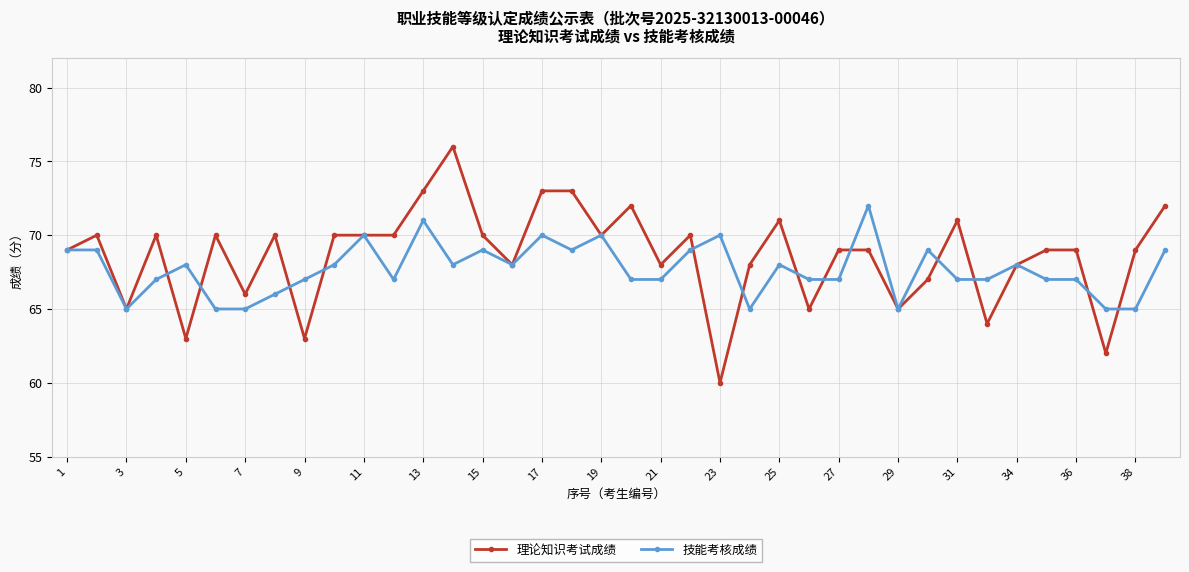

List the series in order of their peak value, highest first.

理论知识考试成绩, 技能考核成绩